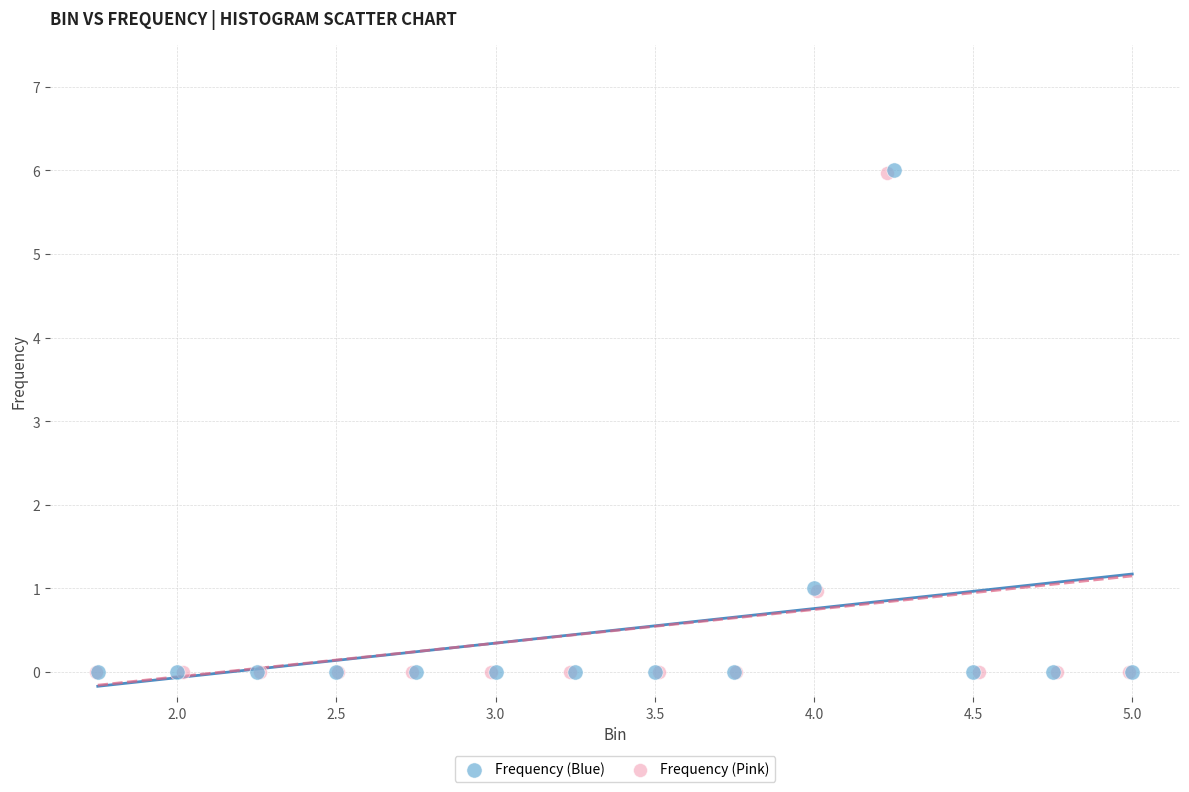

Which series has the largest Y range (max minus min)?

Frequency (Blue)